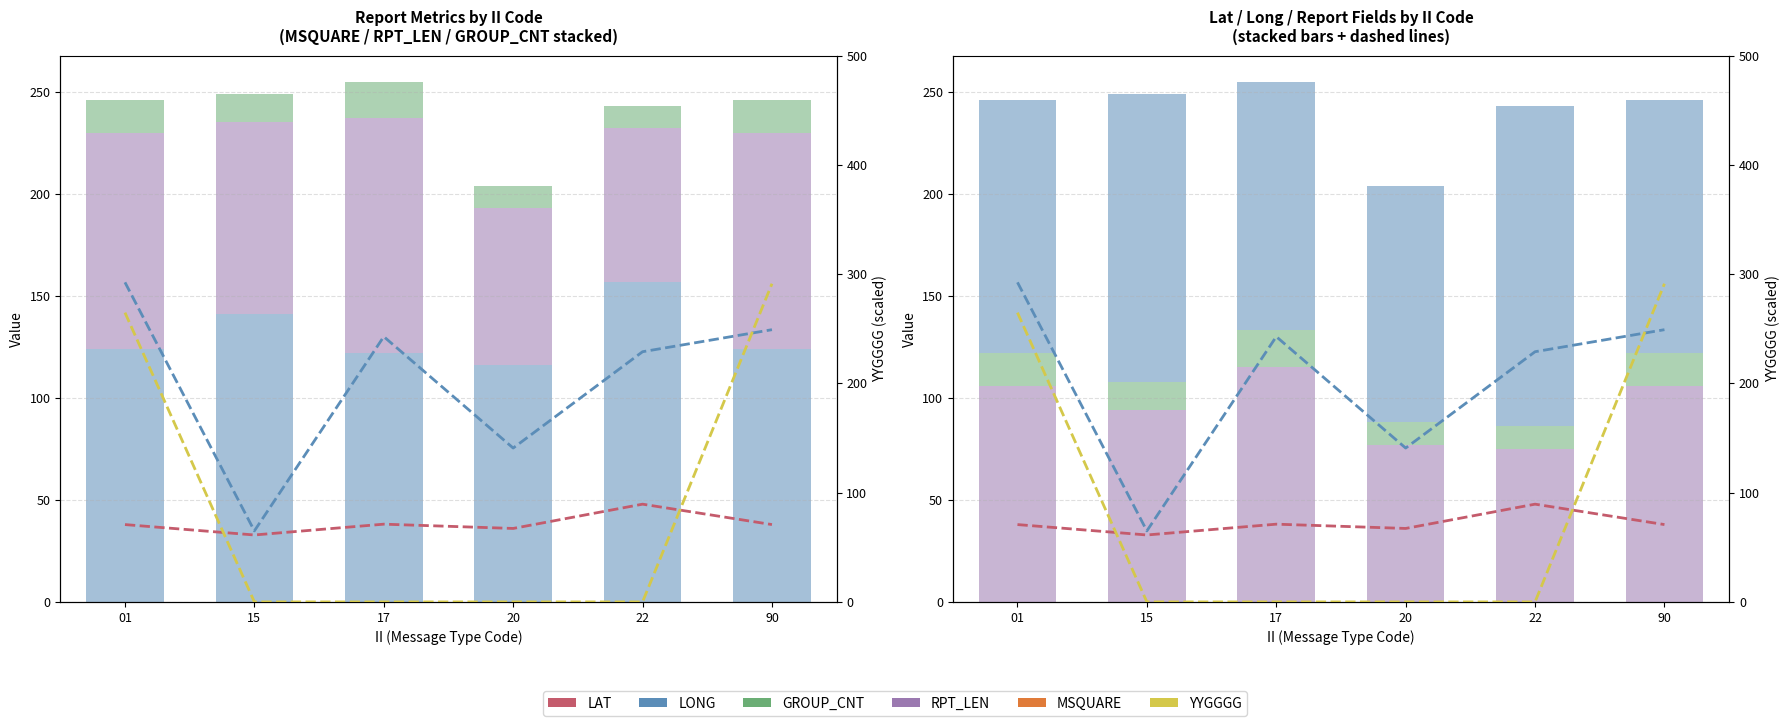

Reading left to right, transcribe all the data shown in this chart.

LAT: 37.9	32.8	38.1	36.0	47.9	37.9
LONG: 156.6	34.8	130.0	75.4	122.6	133.4
MSQUARE: 124.0	141.0	122.0	116.0	157.0	124.0
RPT_LEN: 106.0	94.0	115.0	77.0	75.0	106.0
GROUP_CNT: 16.0	14.0	18.0	11.0	11.0	16.0
YYGGGG: 264.7	0.0	0.0	0.0	0.0	291.2